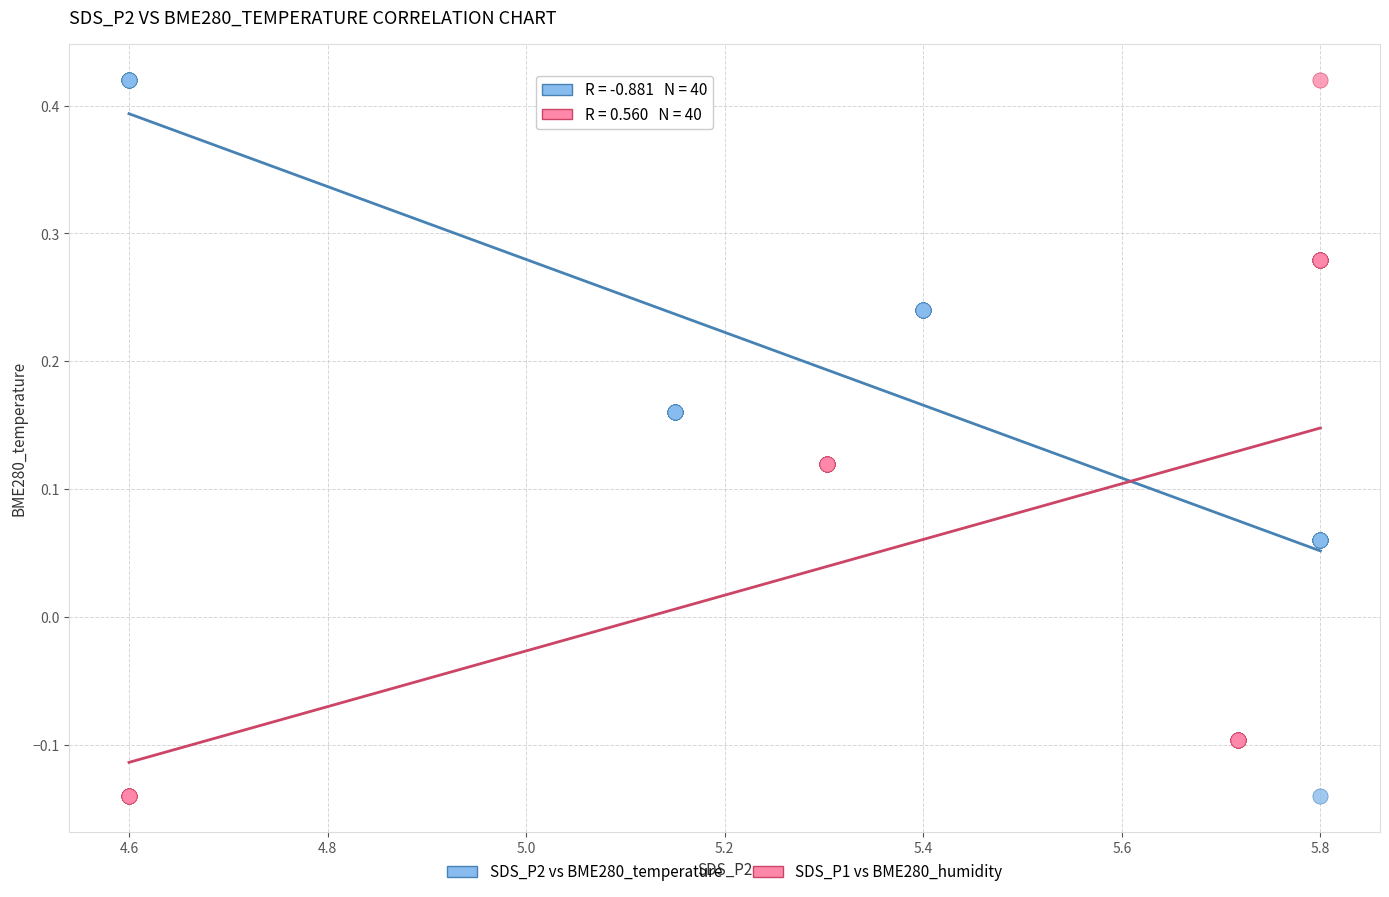

What are all the series names shown in the legend?

SDS_P2 vs BME280_temperature, SDS_P1 vs BME280_humidity